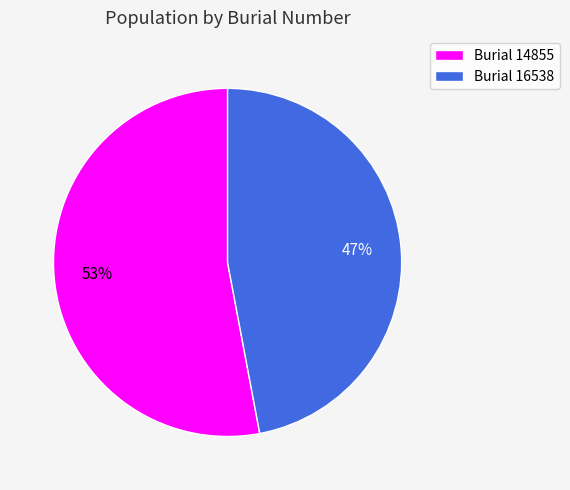

Is there a majority slice in this chart?

Yes